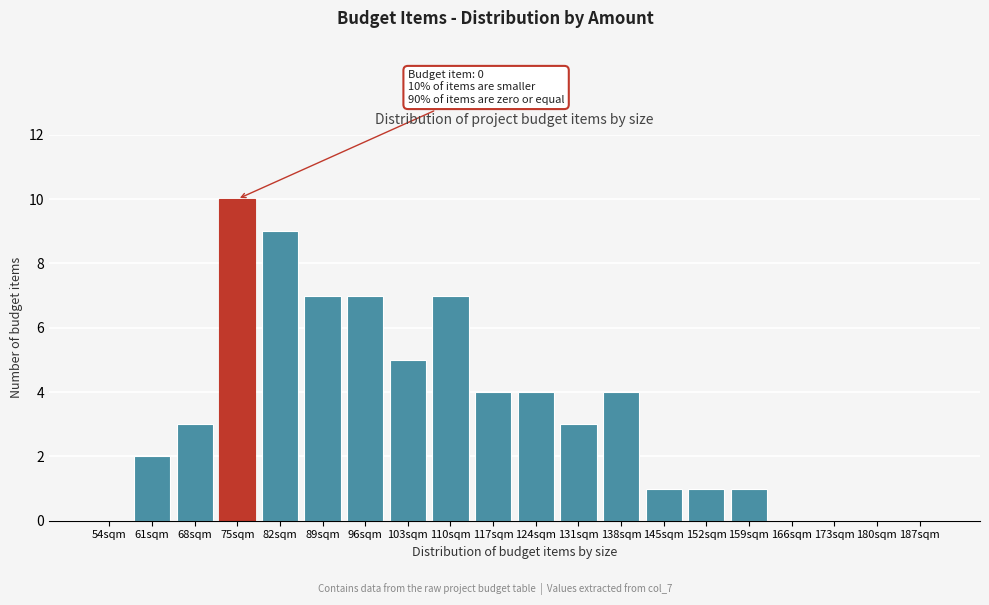

Reading left to right, what are all the values shown in this chart?

54sqm=0	61sqm=2	68sqm=3	75sqm=10	82sqm=9	89sqm=7	96sqm=7	103sqm=5	110sqm=7	117sqm=4	124sqm=4	131sqm=3	138sqm=4	145sqm=1	152sqm=1	159sqm=1	166sqm=0	173sqm=0	180sqm=0	187sqm=0